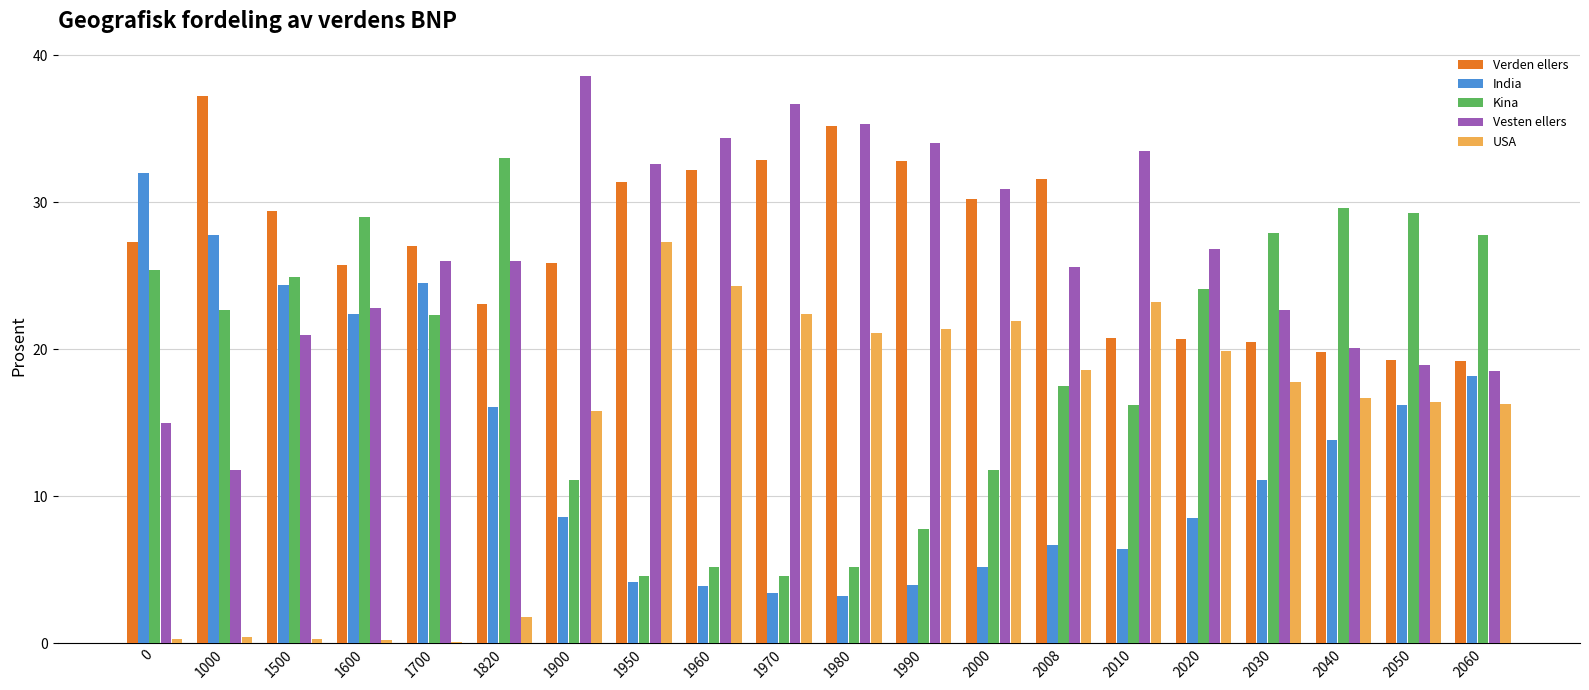

Is the value of Kina at 2040 greater than the value of India at 1900?

Yes